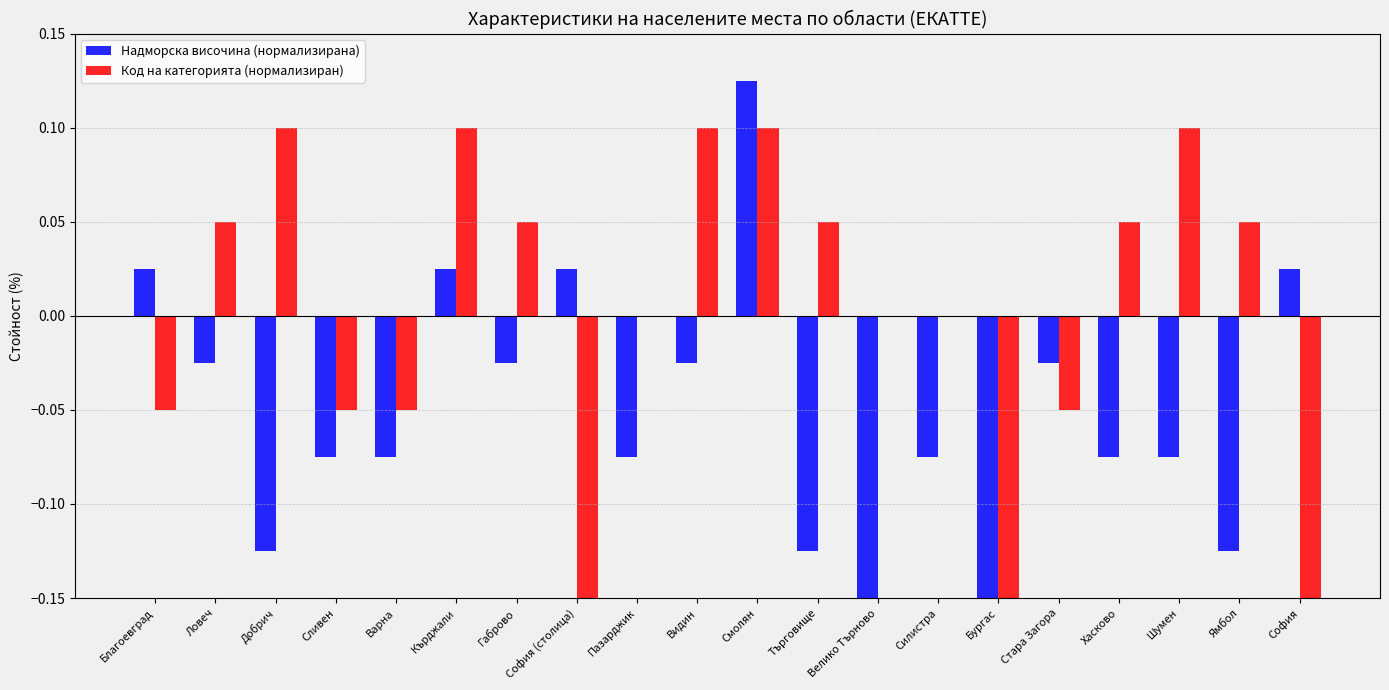

How many values in the Код на категорията (нормализиран) series are below 0?

7